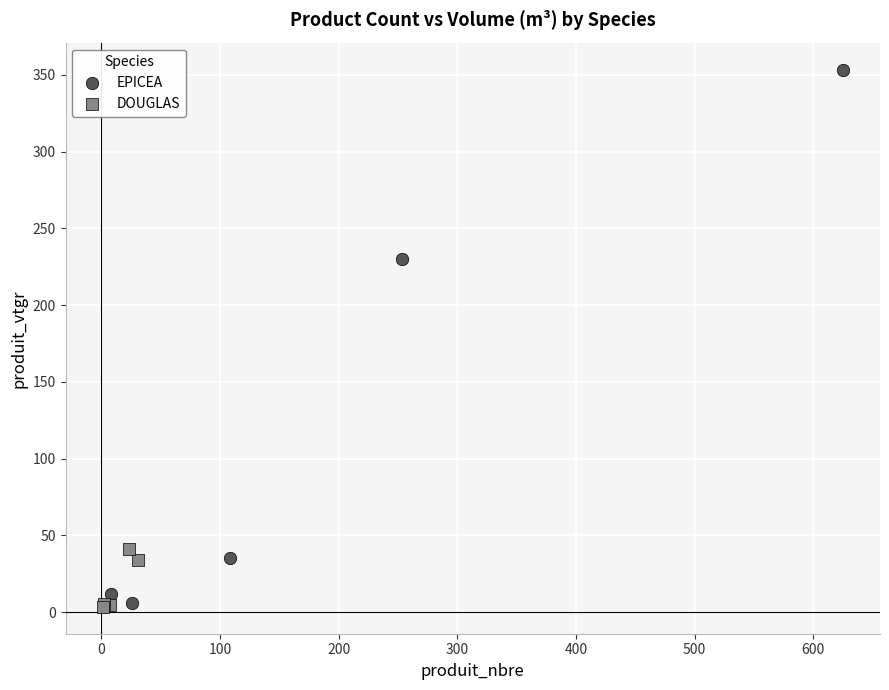

What are all the series names shown in the legend?

EPICEA, DOUGLAS